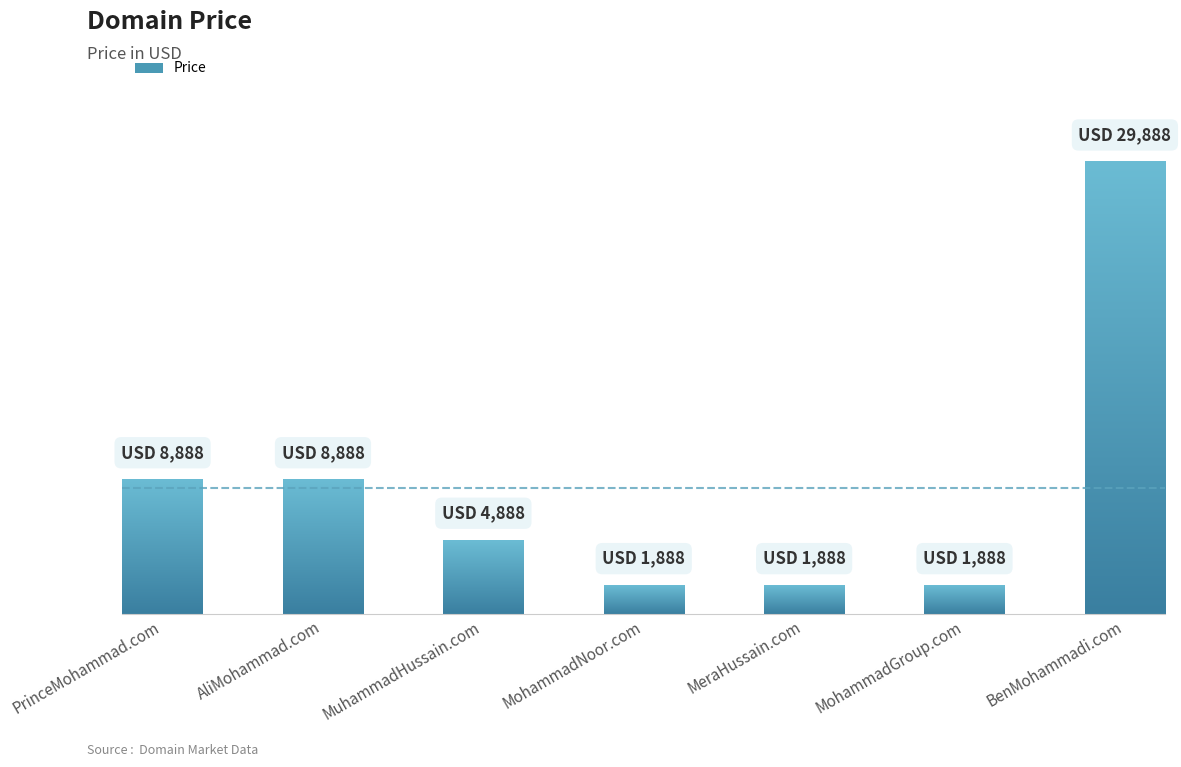

Does the chart contain stacked bars?

No